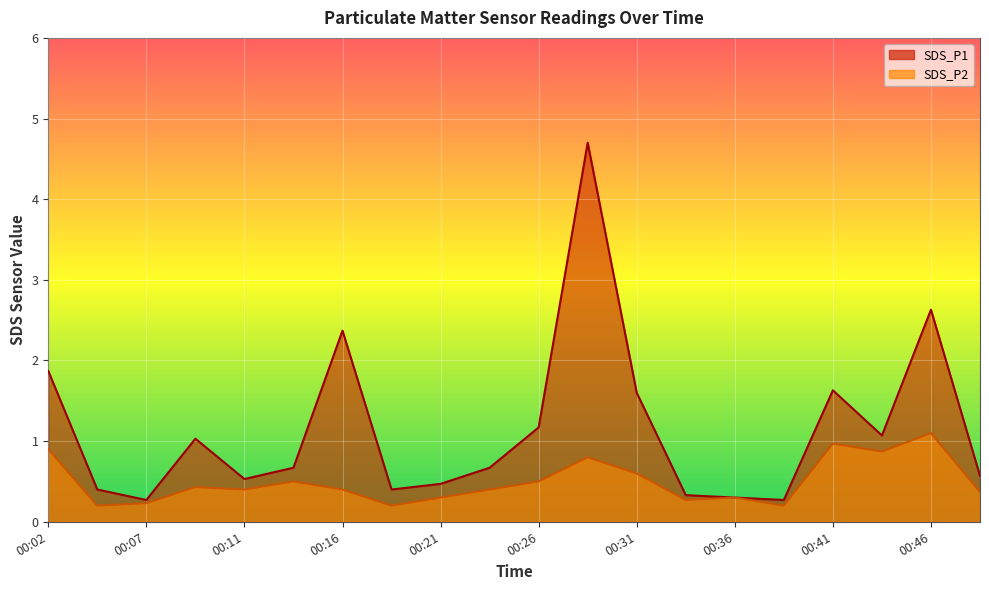

What is the total value across all series at 00:04?

0.6